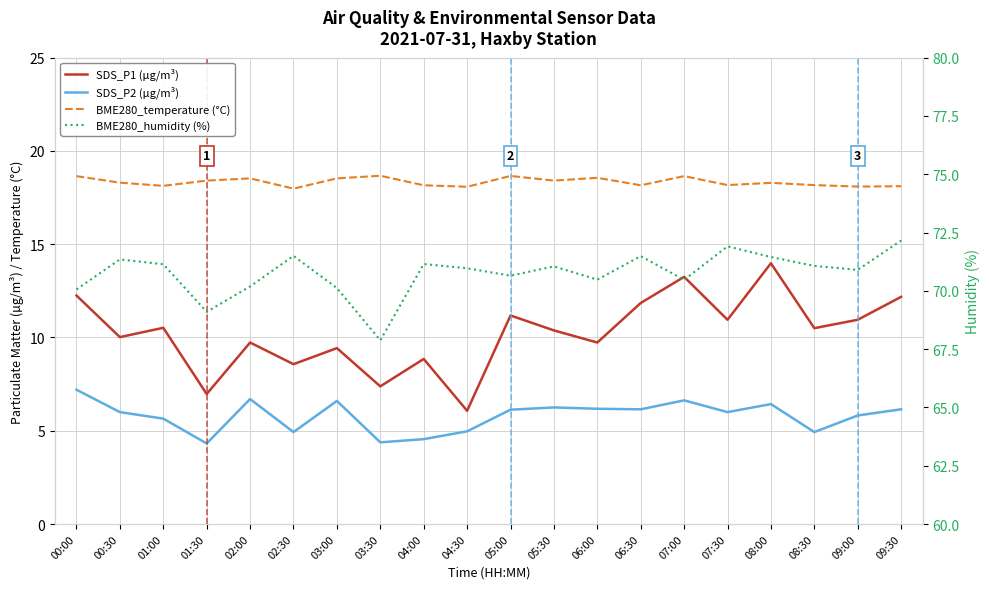

Which series has the largest total across all categories?

BME280_humidity (%)